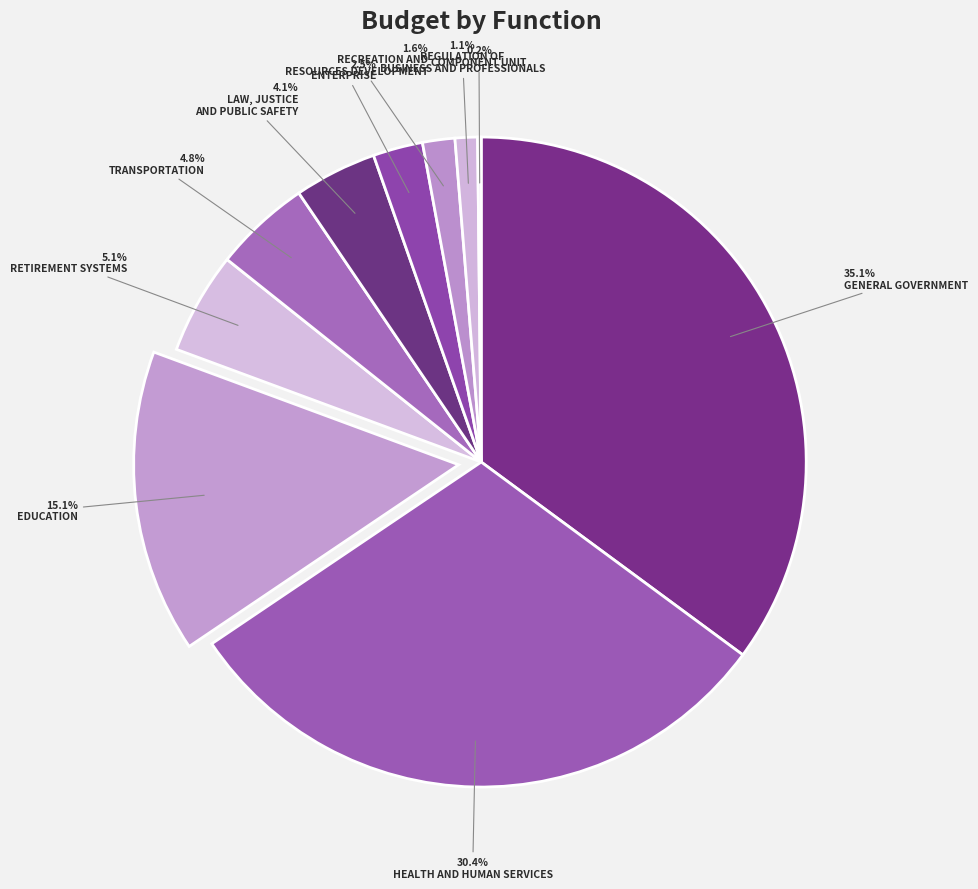

Which slice is the smallest?

COMPONENT UNIT